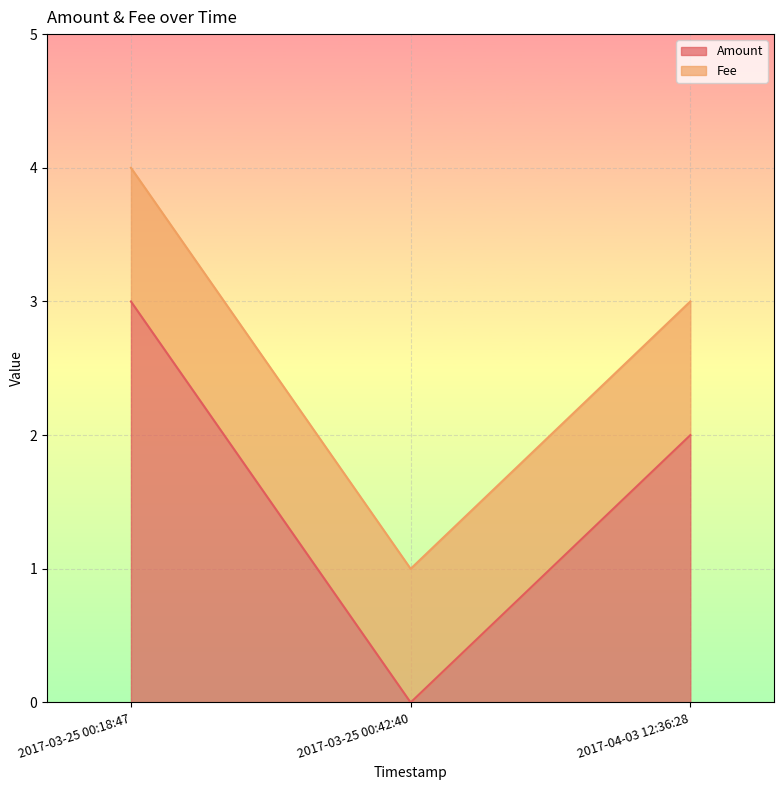

Between 2017-04-03 12:36:28 and 2017-03-25 00:18:47, which series saw the biggest shift?

Amount